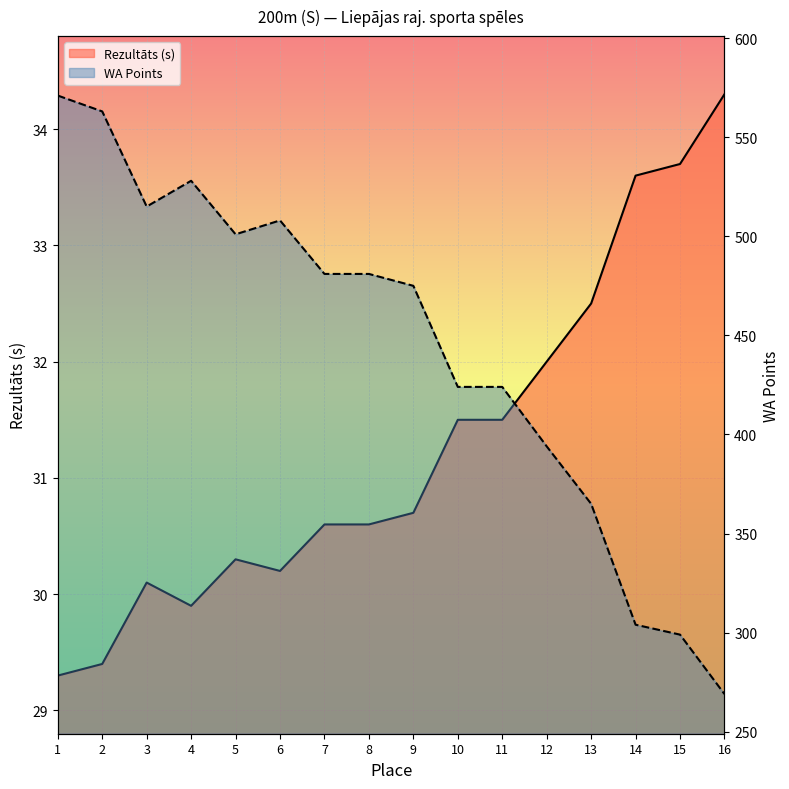

Rank the series at 14 from highest to lowest value.

WA, Rezultāts